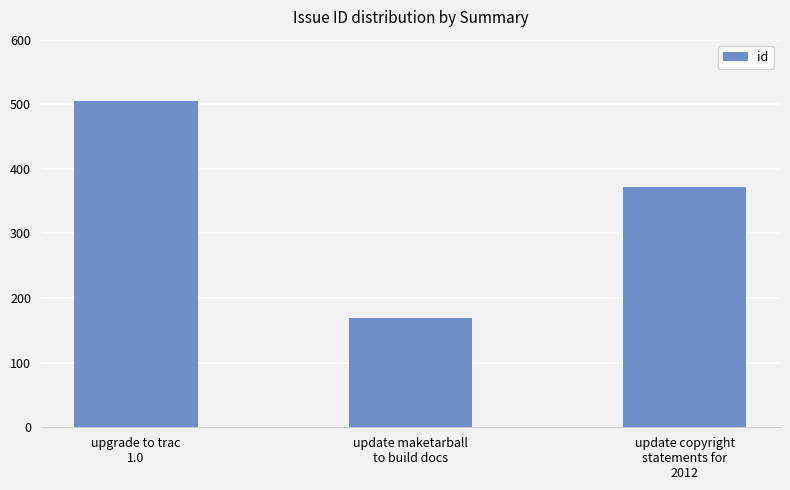

What is the greatest value displayed?

505